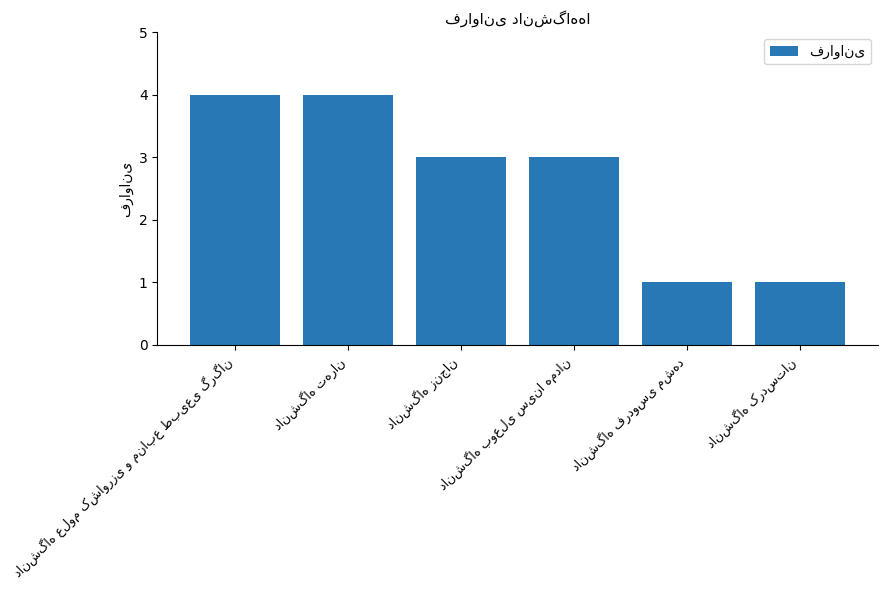

What is the sum of all values?

16